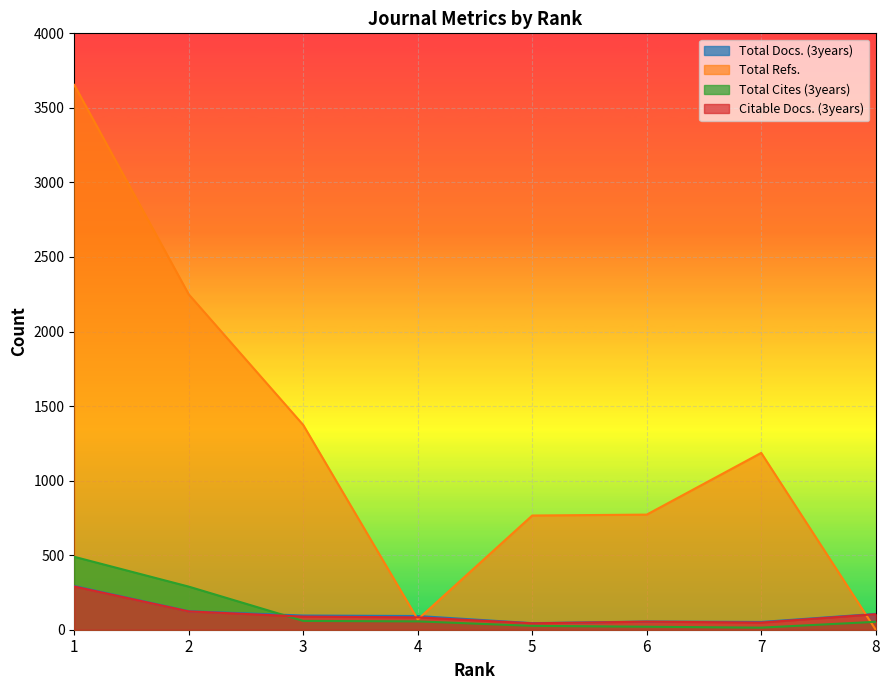

Reading right to left, what are all the values shown in this chart?

Total Docs. (3years): 106	52	55	44	92	95	124	293
Total Refs.: 0	1186	772	766	69	1373	2249	3654
Total Cites (3years): 53	14	20	26	56	59	289	489
Citable Docs. (3years): 104	48	54	43	83	88	123	290